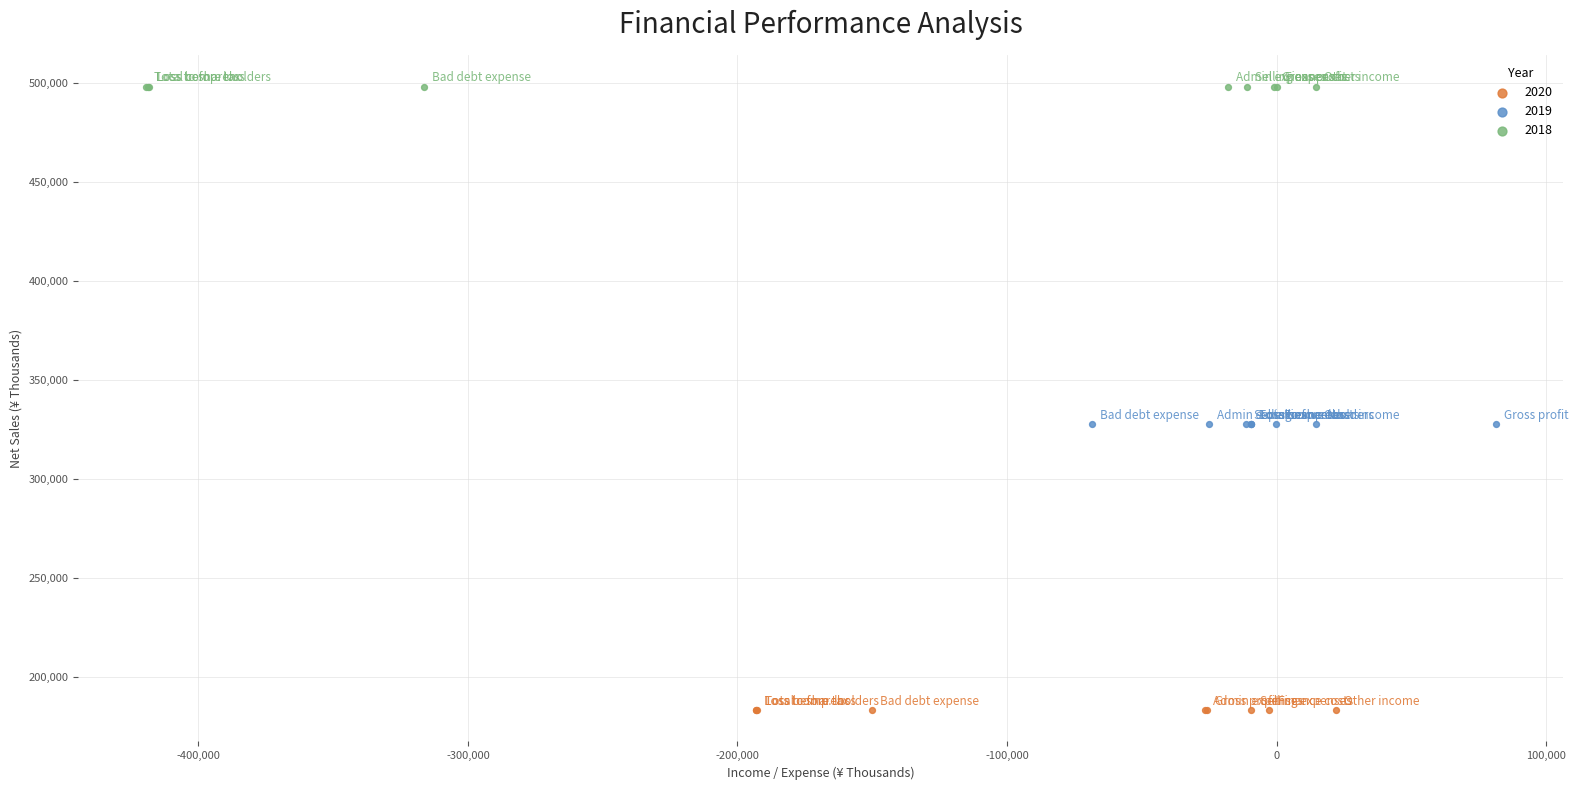

Which series contains the lowest Y value?

2020